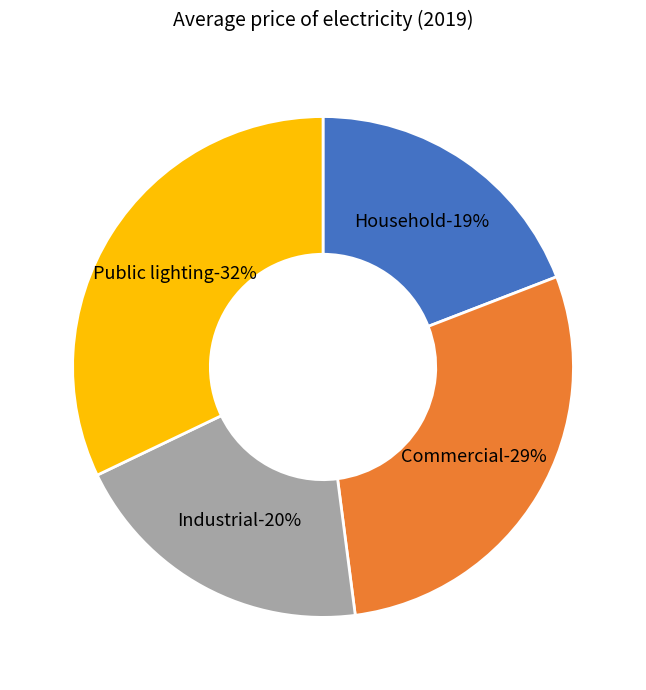

To the nearest percent, what portion does Industrial represent?

20%